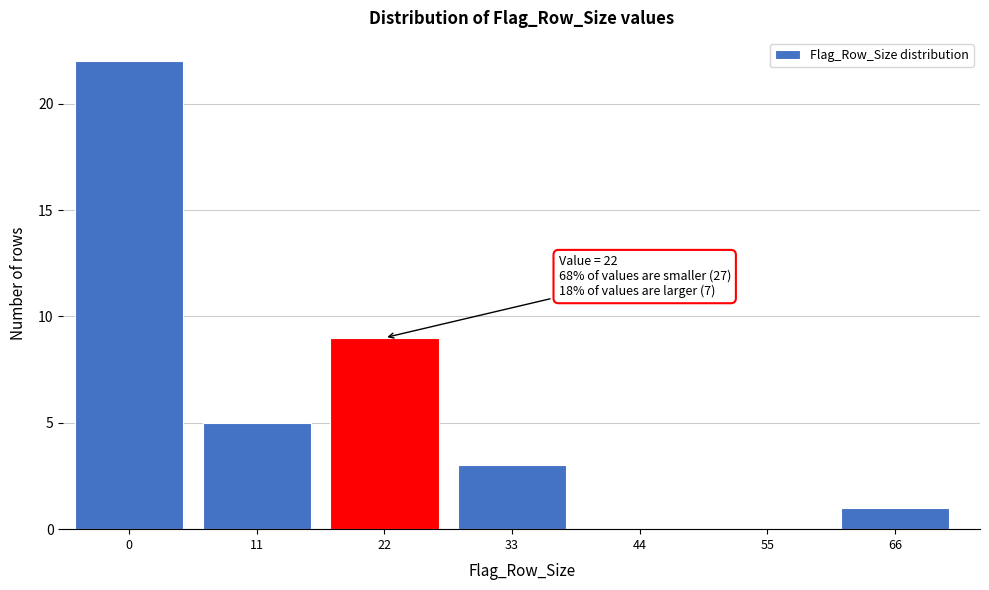

Reading left to right, extract all data points from this chart.

0=22	11=5	22=9	33=3	44=0	55=0	66=1